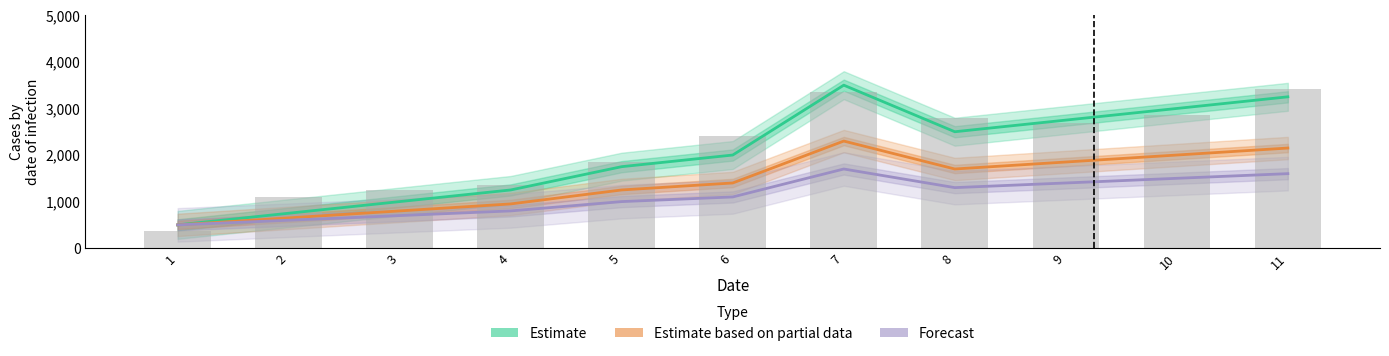

Where is Estimate nearest to the value 2000?

6